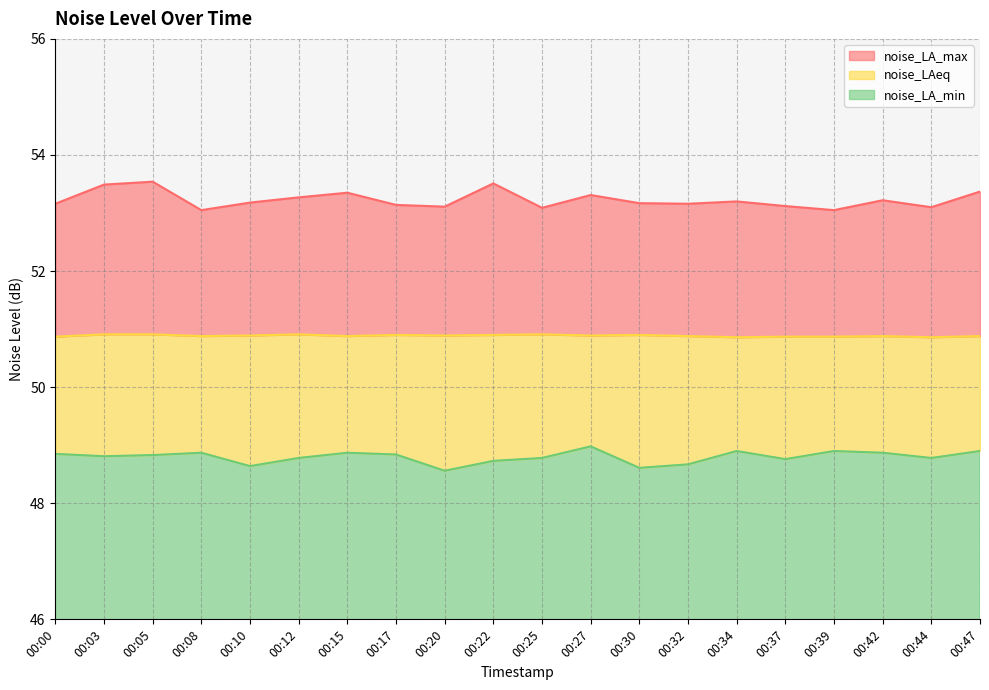

Reading left to right, transcribe all the data shown in this chart.

noise_LA_max: 53.2	53.5	53.5	53.0	53.2	53.3	53.4	53.1	53.1	53.5	53.1	53.3	53.2	53.2	53.2	53.1	53.0	53.2	53.1	53.4
noise_LAeq: 50.9	50.9	50.9	50.9	50.9	50.9	50.9	50.9	50.9	50.9	50.9	50.9	50.9	50.9	50.9	50.9	50.9	50.9	50.9	50.9
noise_LA_min: 48.9	48.8	48.8	48.9	48.6	48.8	48.9	48.8	48.6	48.7	48.8	49.0	48.6	48.7	48.9	48.8	48.9	48.9	48.8	48.9